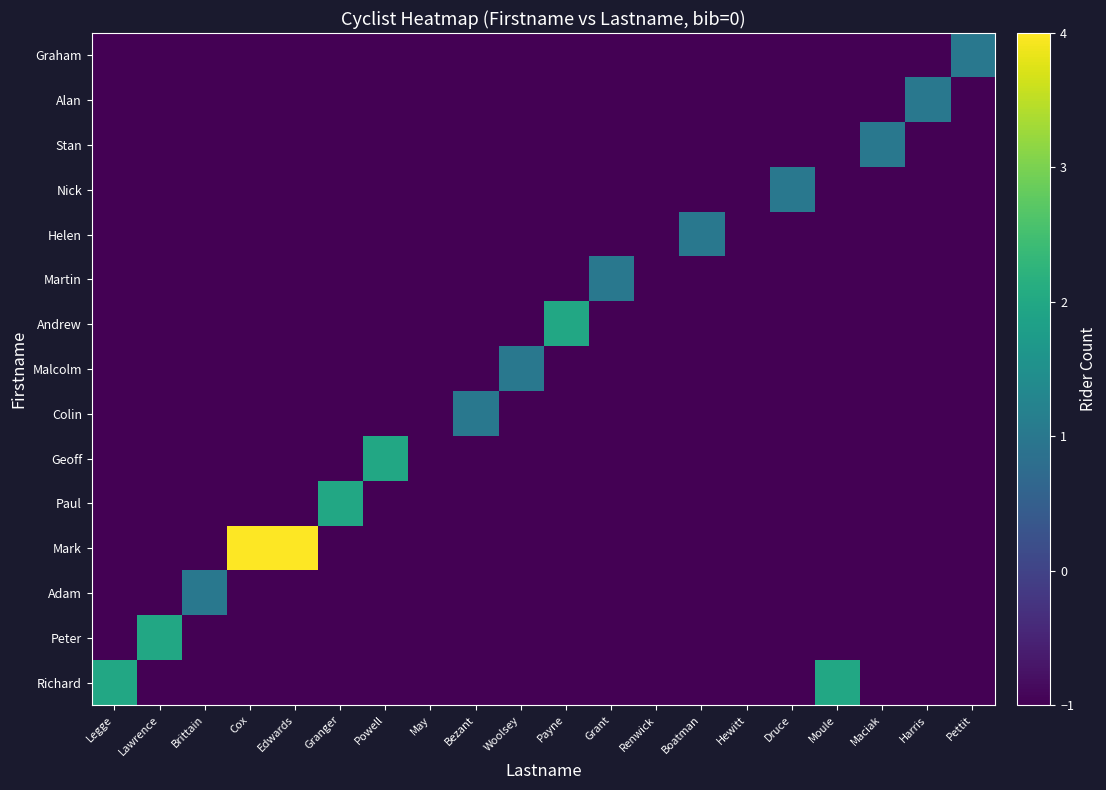

Between Pettit and Harris, which is larger?

Pettit